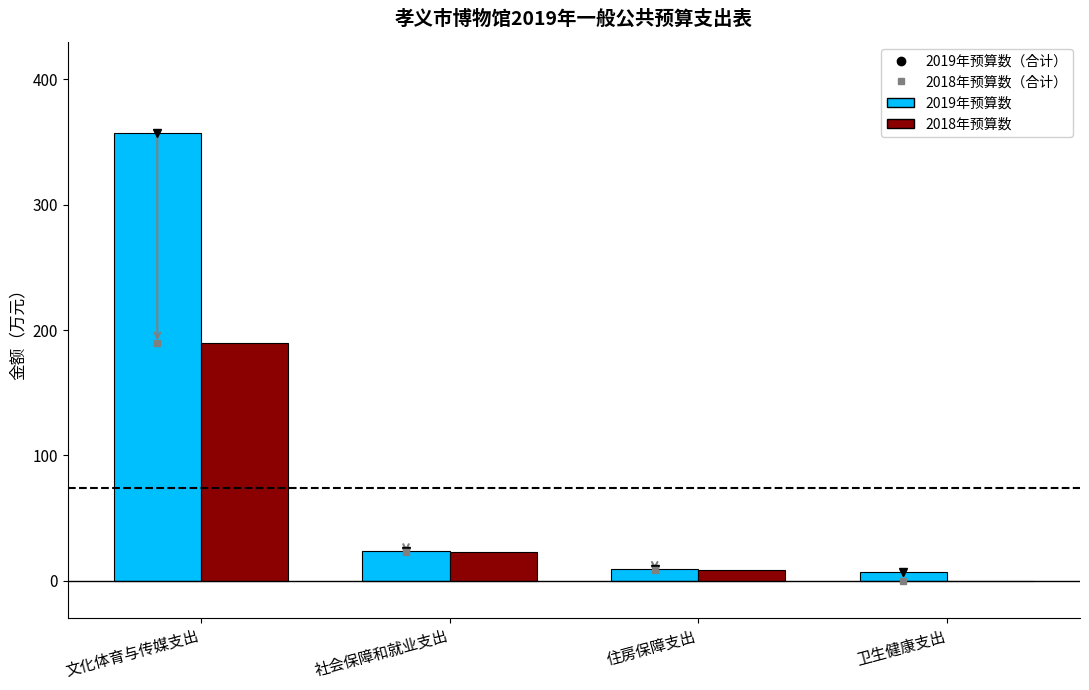

Between 文化体育与传媒支出 and 社会保障和就业支出, which series saw the biggest shift?

2019年预算数